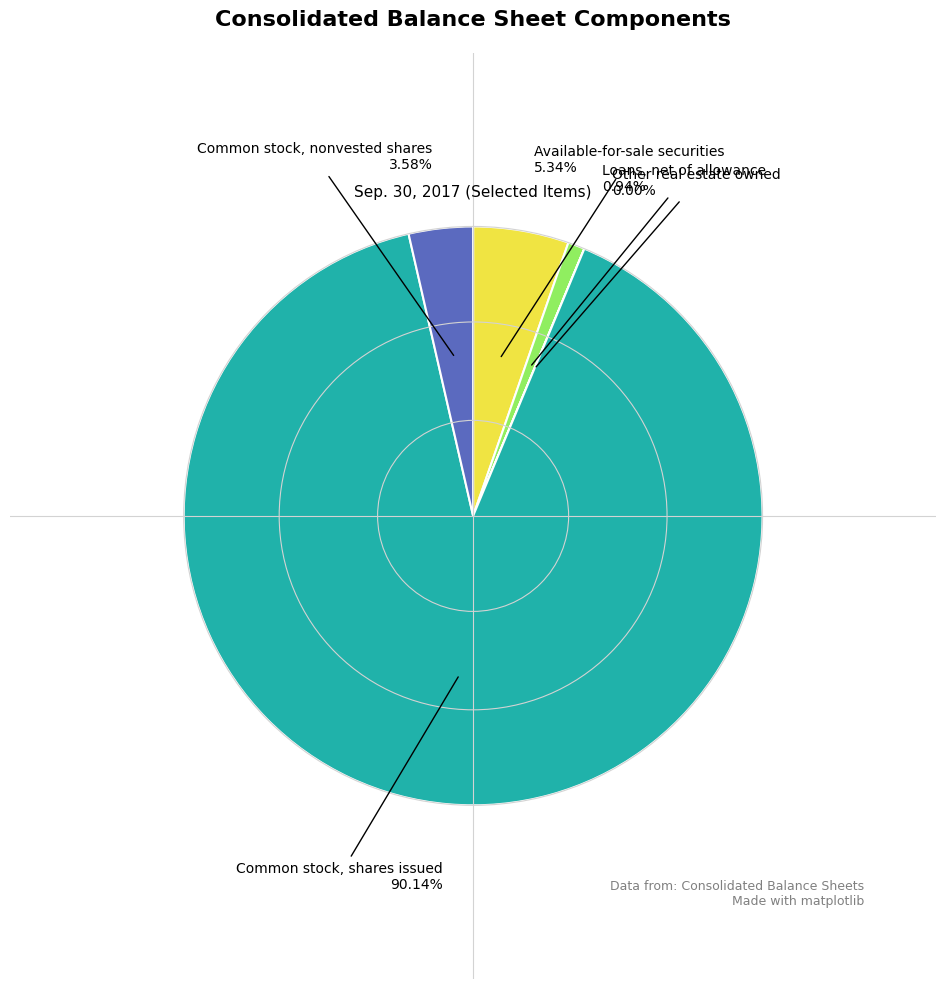

To the nearest percent, what percentage of the pie is Loans, net of allowance?

1%